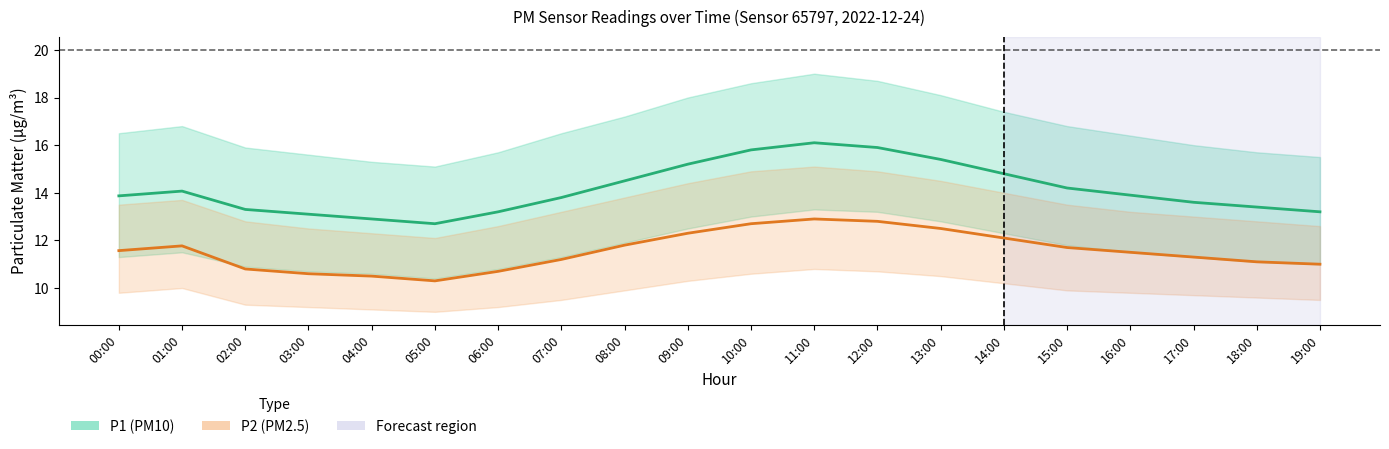

The P1 (PM10) series shows 20.6 at 18:00. True or false?

False